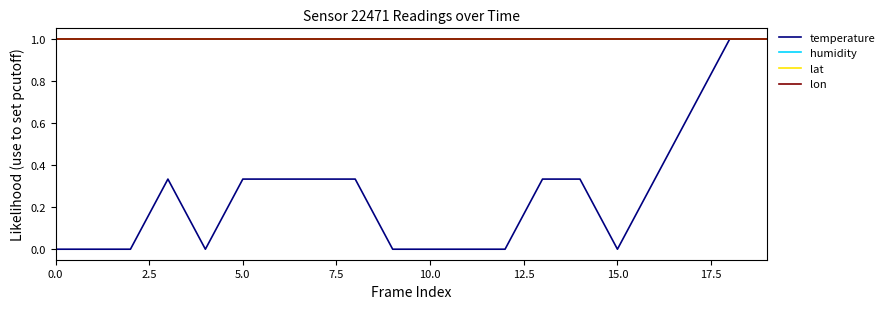

How many lines are shown in the chart?

4